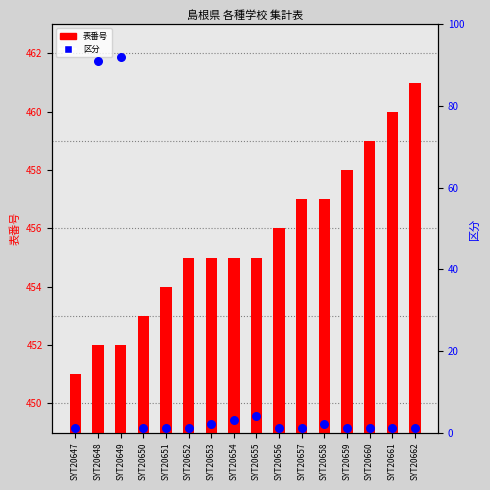

What are all the series names shown in the legend?

表番号, 区分